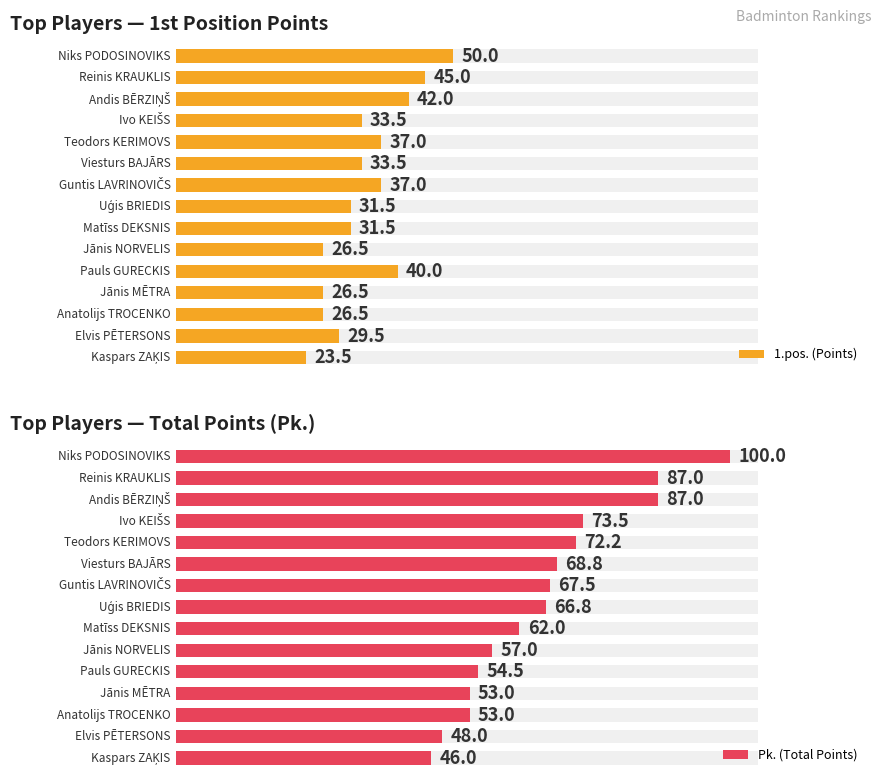

How many bars are there in total?

30